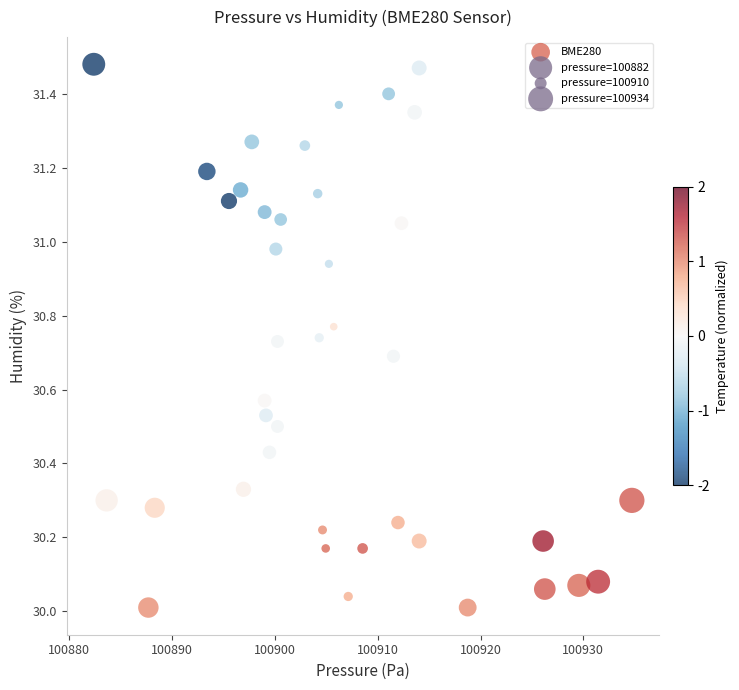

What is the range of Y values (max minus min)?

1.5